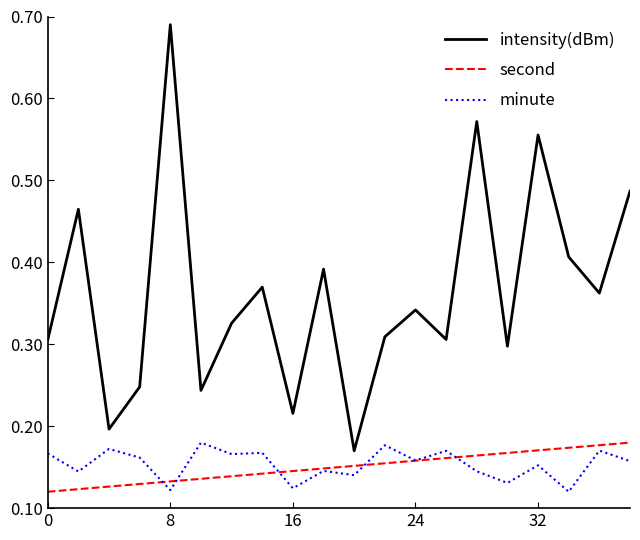

True or false: second and intensity(dBm) cross at least once.

False